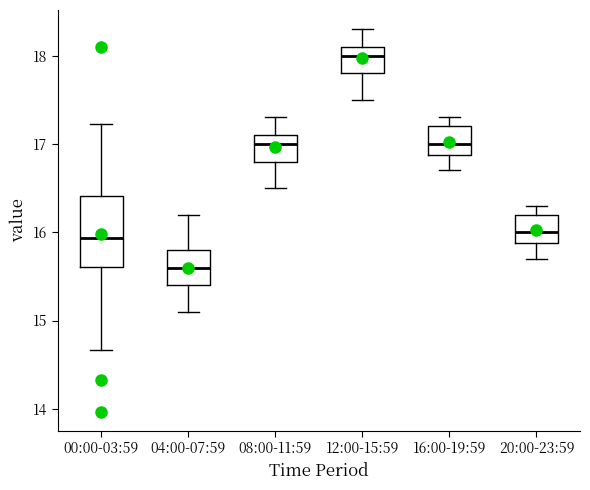

Where does the lower whisker of the box for 08:00-11:59 end on the y-axis? The values are not printed on the chart, so give them approximately, as read against the axis.

16.5